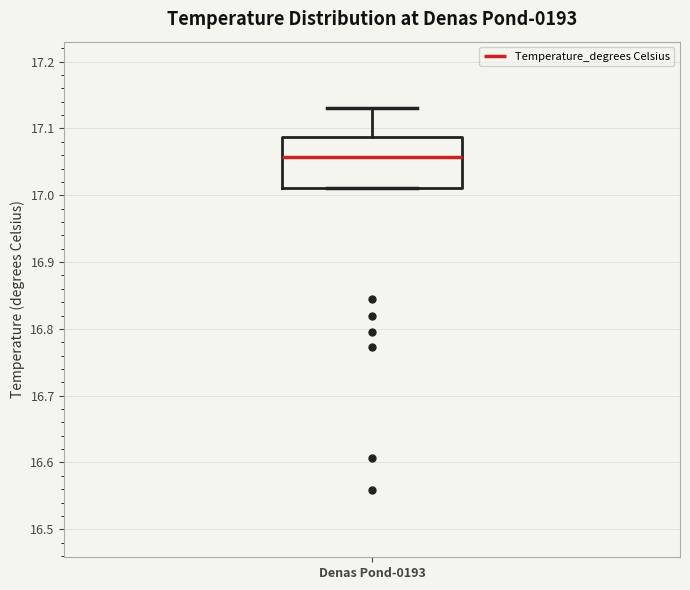

Transcribe this box plot: give where the median line is, the range the box spans, and where the two whiskers end, as read against the y-axis. The values are not printed on the chart, so give them approximately, as read against the axis.

median 17.06, box 17.01 to 17.09, whiskers 17.01 to 17.13